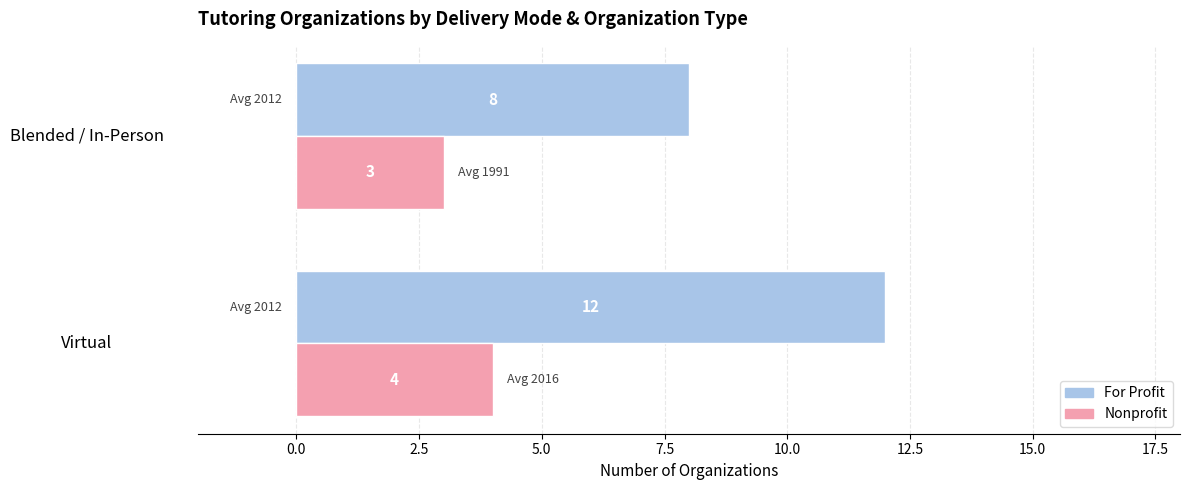

What is the sum of the For Profit values at Blended / In-Person and Virtual?

20